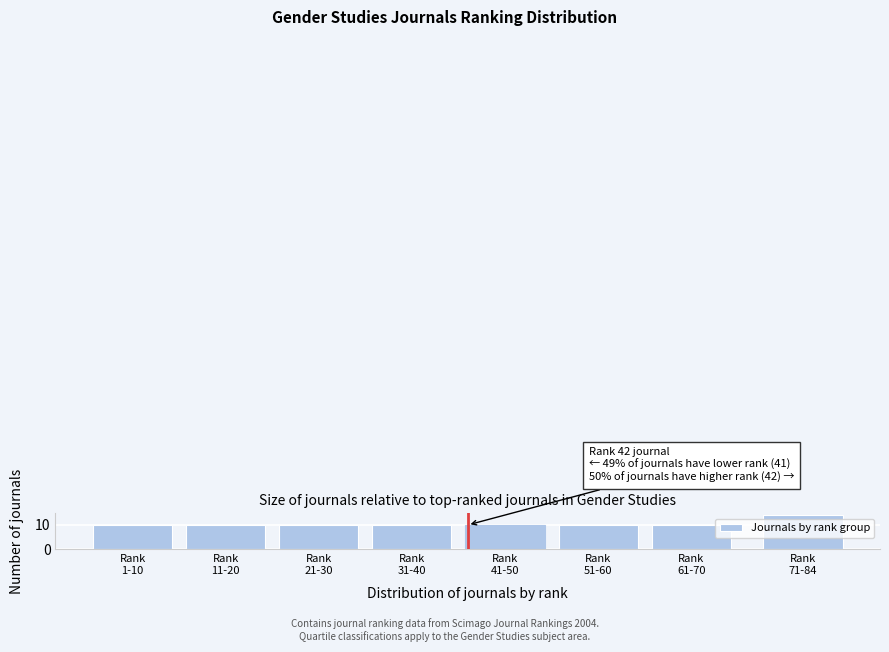

Reading left to right, list all the values displayed in this chart.

10	10	10	10	10	10	10	14